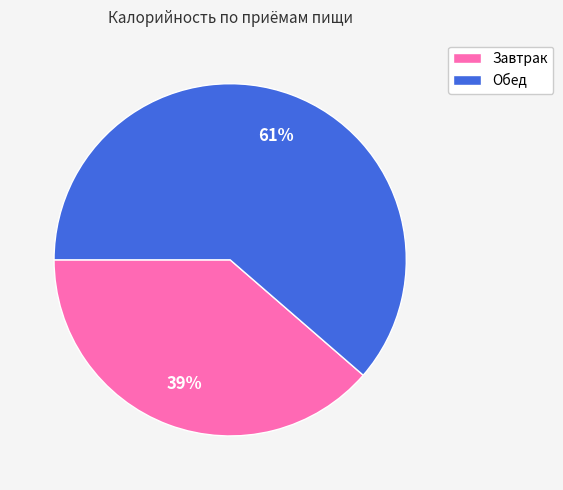

Which category accounts for the majority?

Обед